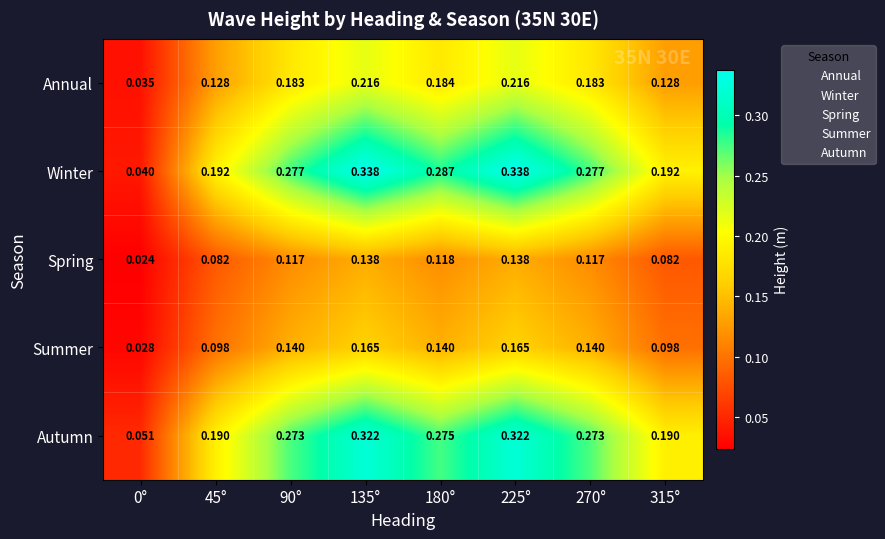

Which series has the largest range (max minus min)?

Winter